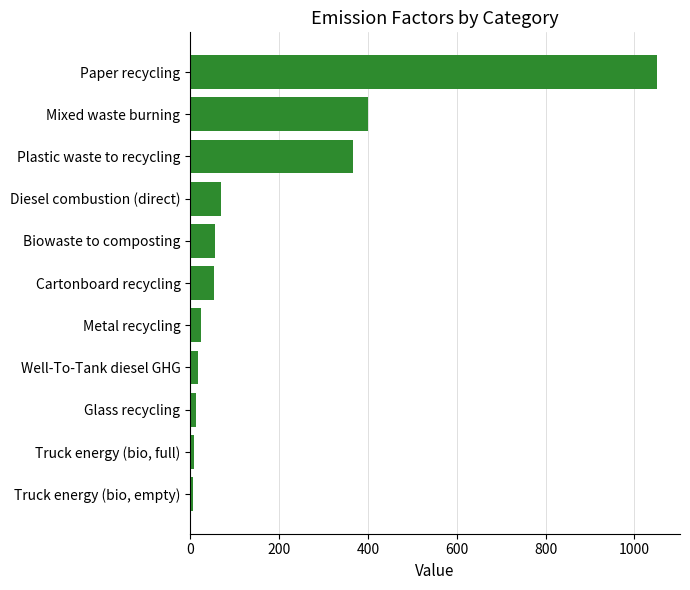

What is the label of the 5th bar from the top?

Biowaste to composting